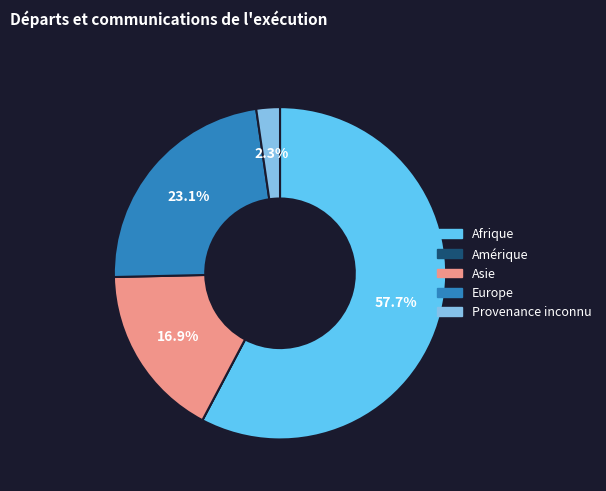

What percentage do Provenance inconnu and Asie together represent?

19.2%